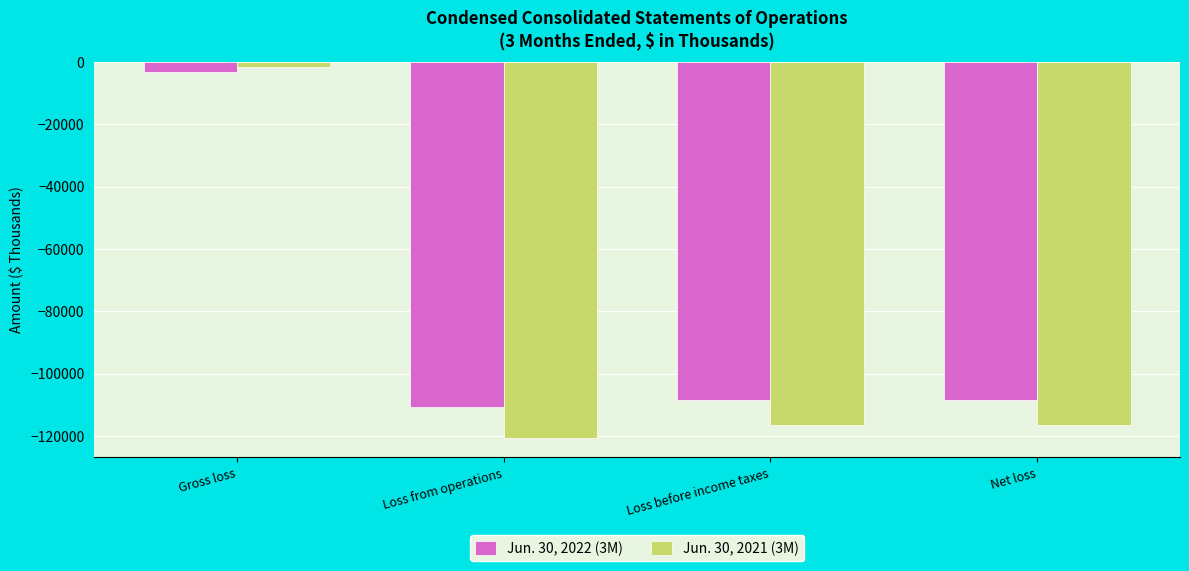

What is the minimum value shown in the chart?

-120857